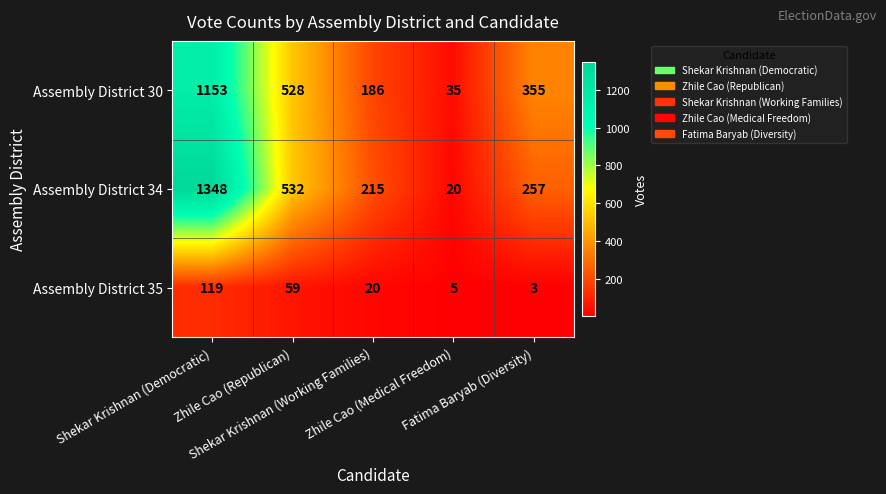

What is the spread (max minus min) of values at Zhile Cao (Republican)?

473